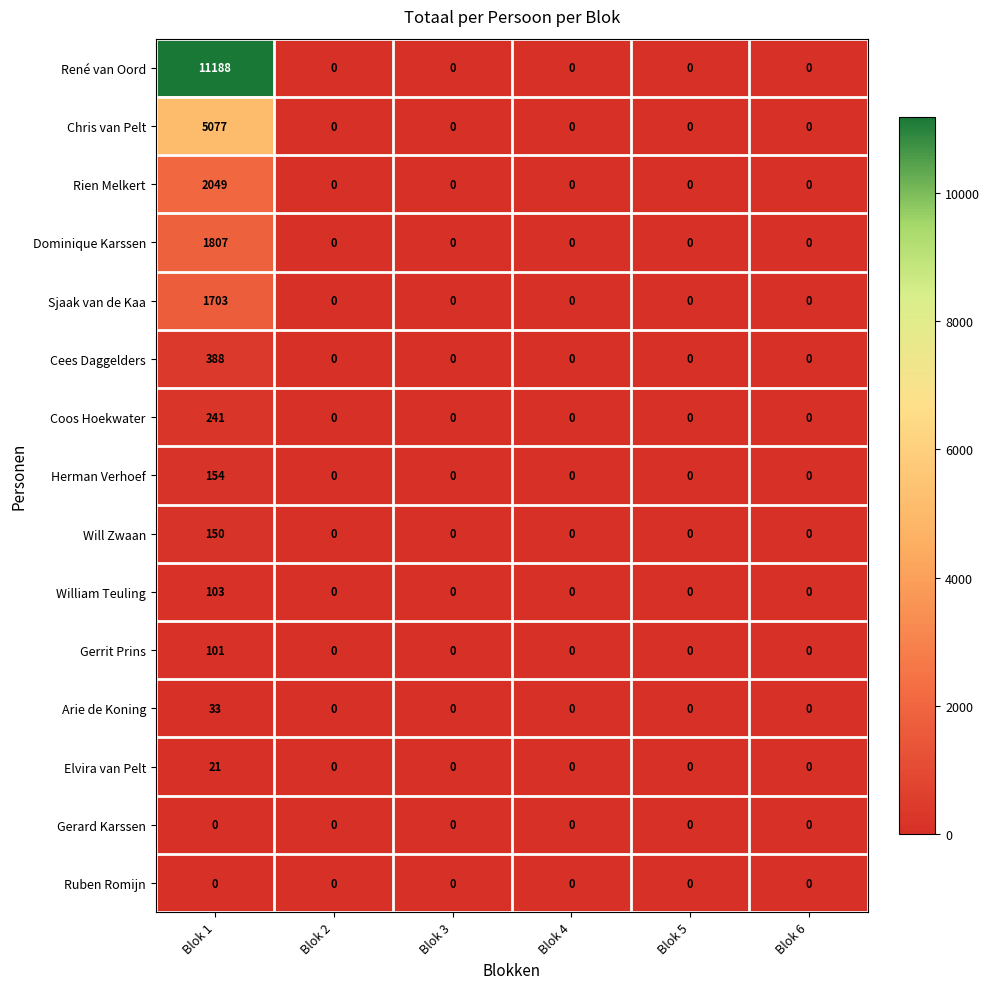

What is the sum of all Sjaak van de Kaa values?

1703